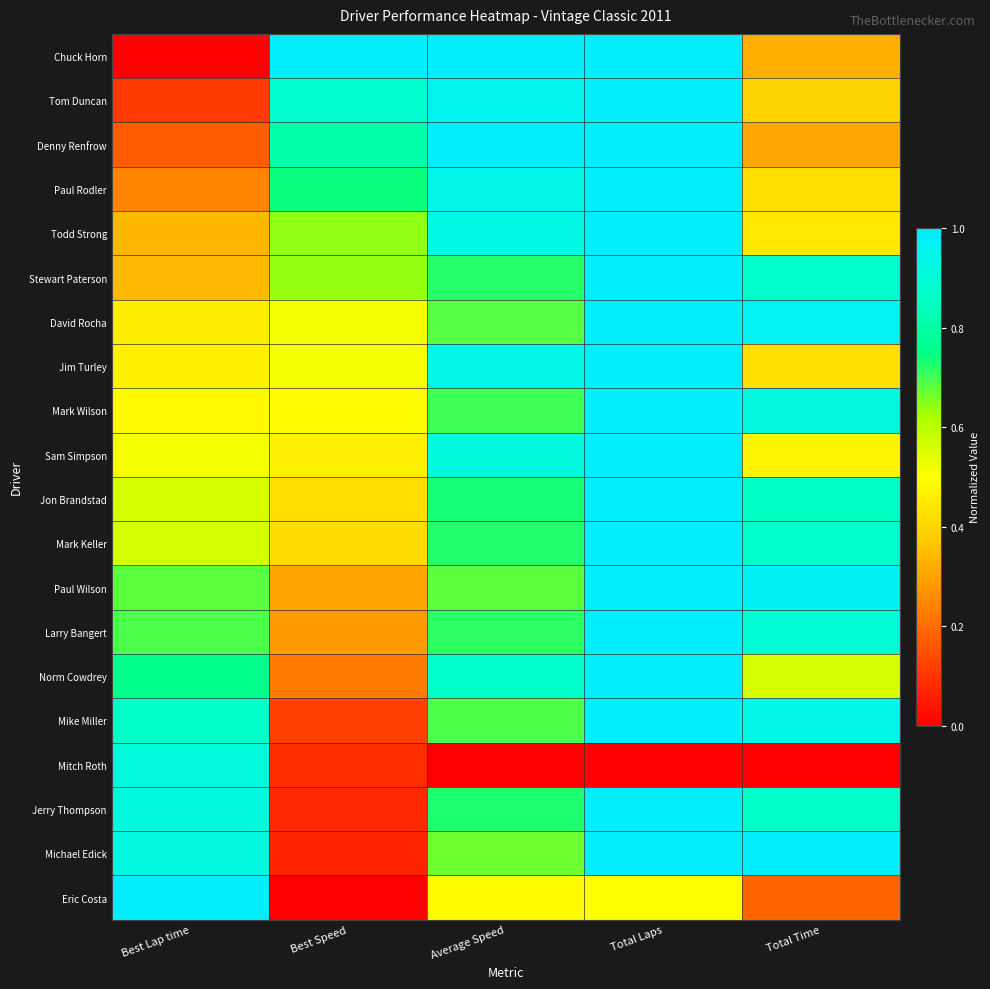

Between Total Laps and Best Speed, which is larger?

Total Laps